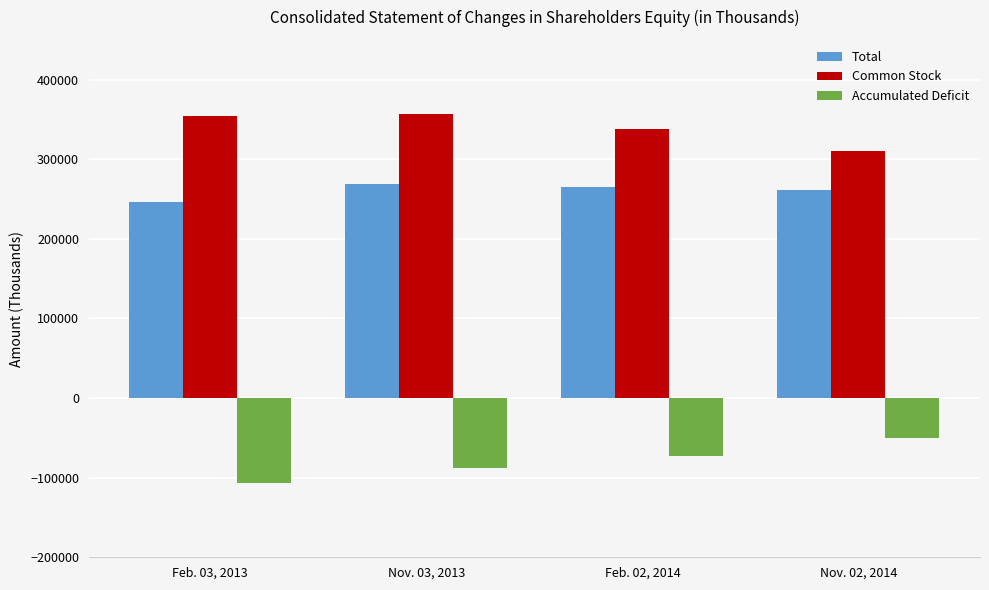

Are the bars grouped side by side (vs. stacked)?

Yes